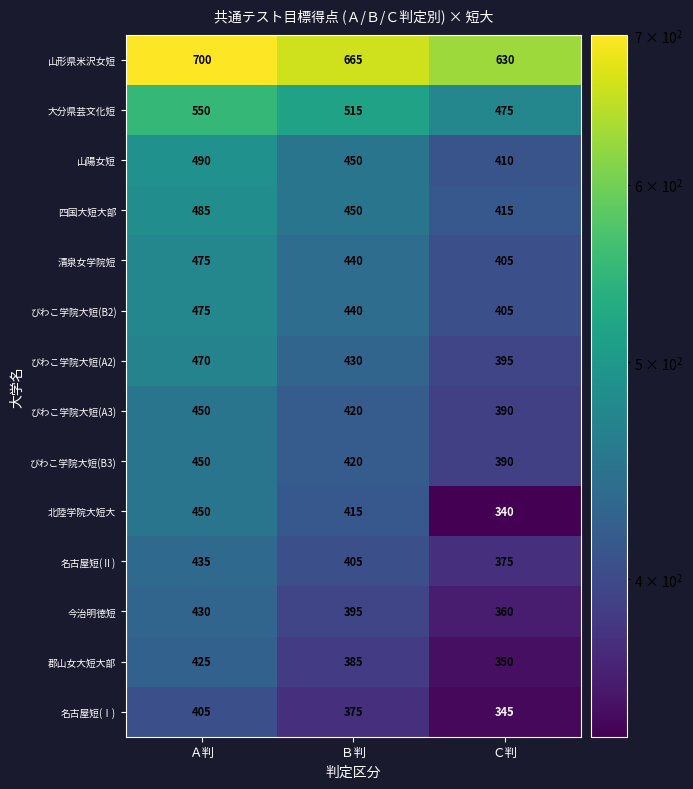

The value of びわこ学院大短(B3) at Ｃ判 is 635. True or false?

False